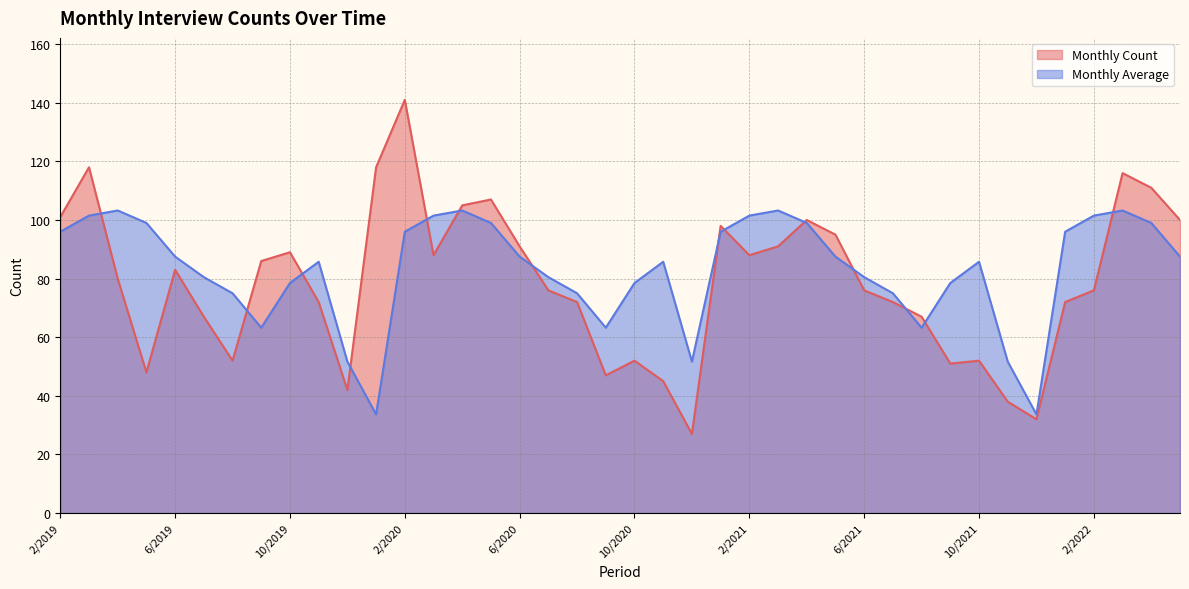

What is the difference between the highest and lowest values at 11/2020?

40.8